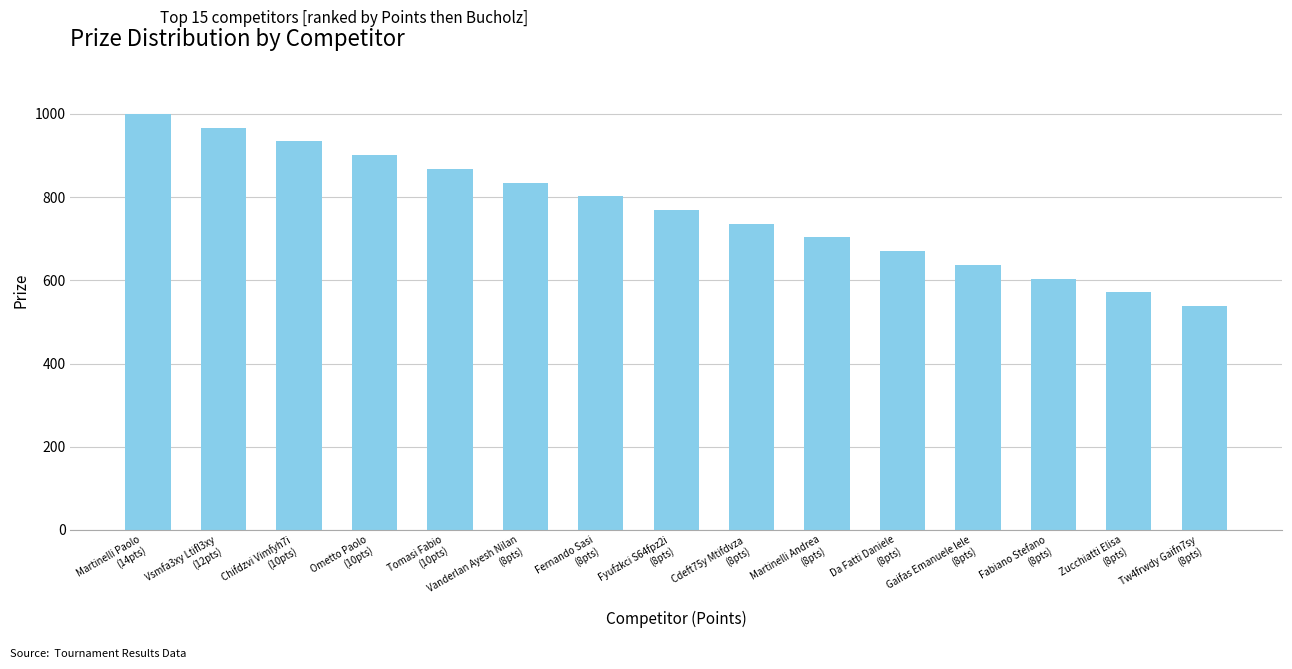

How many bars are there in total?

15